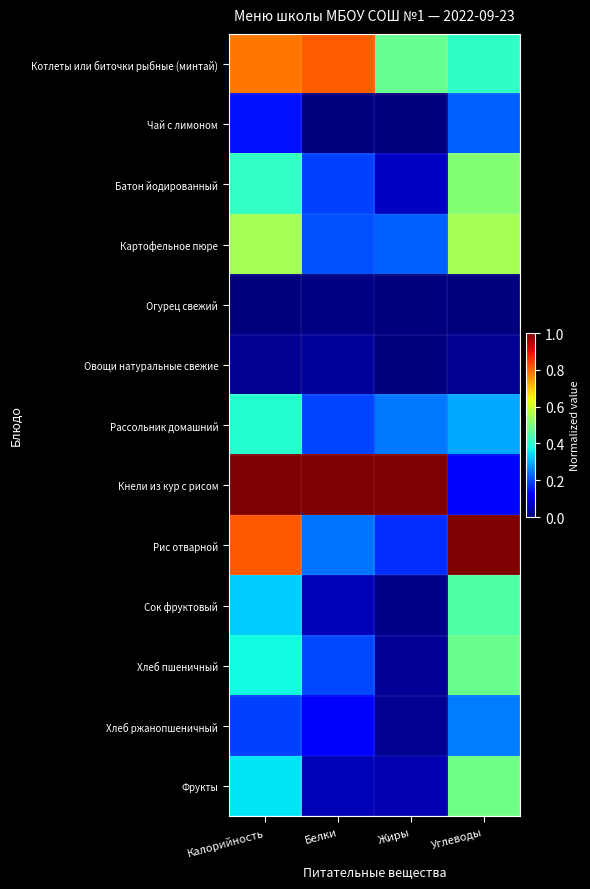

Reading right to left, list all the values displayed in this chart.

Котлеты или биточки рыбные (минтай): Углеводы=0.4	Жиры=0.5	Белки=0.8	Калорийность=0.8
Чай с лимоном: Углеводы=0.2	Жиры=0.0	Белки=0.0	Калорийность=0.1
Батон йодированный: Углеводы=0.5	Жиры=0.1	Белки=0.2	Калорийность=0.4
Картофельное пюре: Углеводы=0.6	Жиры=0.2	Белки=0.2	Калорийность=0.6
Огурец свежий: Углеводы=0.0	Жиры=0.0	Белки=0.0	Калорийность=0.0
Овощи натуральные свежие: Углеводы=0.0	Жиры=0.0	Белки=0.0	Калорийность=0.0
Рассольник домашний: Углеводы=0.3	Жиры=0.2	Белки=0.2	Калорийность=0.4
Кнели из кур с рисом: Углеводы=0.1	Жиры=1.0	Белки=1.0	Калорийность=1.0
Рис отварной: Углеводы=1.0	Жиры=0.2	Белки=0.2	Калорийность=0.8
Сок фруктовый: Углеводы=0.4	Жиры=0.0	Белки=0.1	Калорийность=0.3
Хлеб пшеничный: Углеводы=0.5	Жиры=0.0	Белки=0.2	Калорийность=0.4
Хлеб ржанопшеничный: Углеводы=0.2	Жиры=0.0	Белки=0.1	Калорийность=0.2
Фрукты: Углеводы=0.5	Жиры=0.0	Белки=0.0	Калорийность=0.4